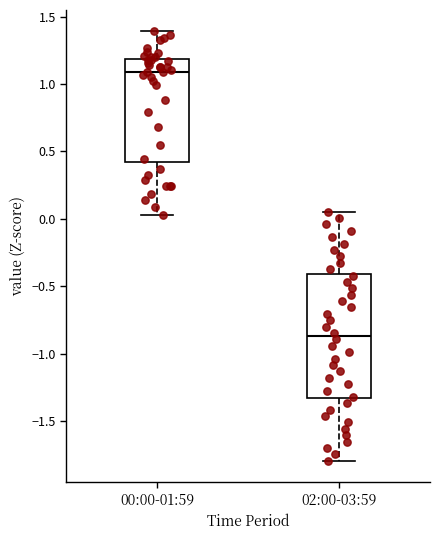

Which box has the highest median line?

00:00-01:59